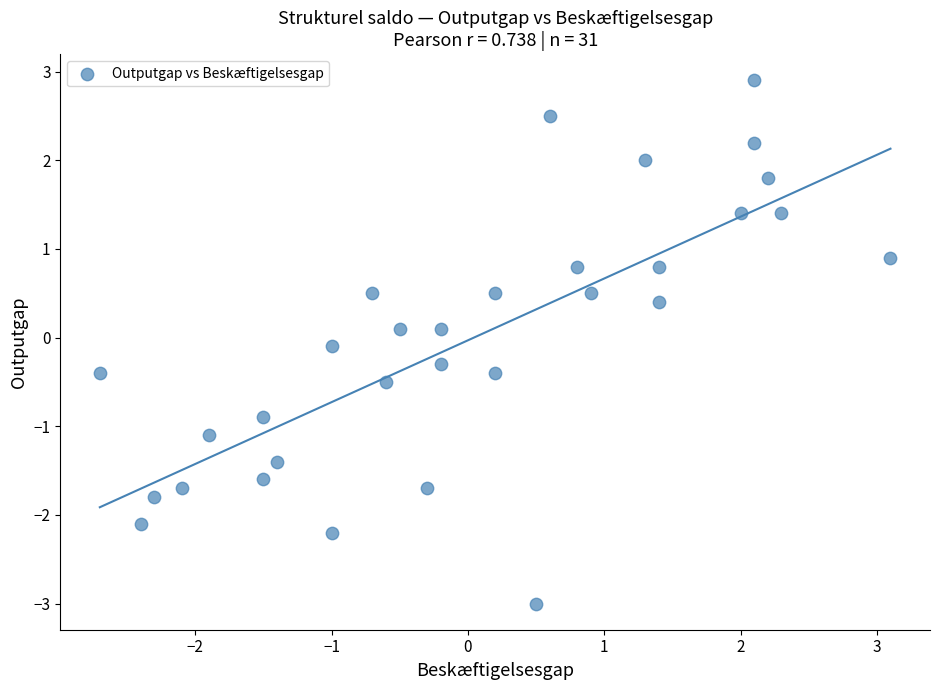

What is the range of X values (max minus min)?

5.8